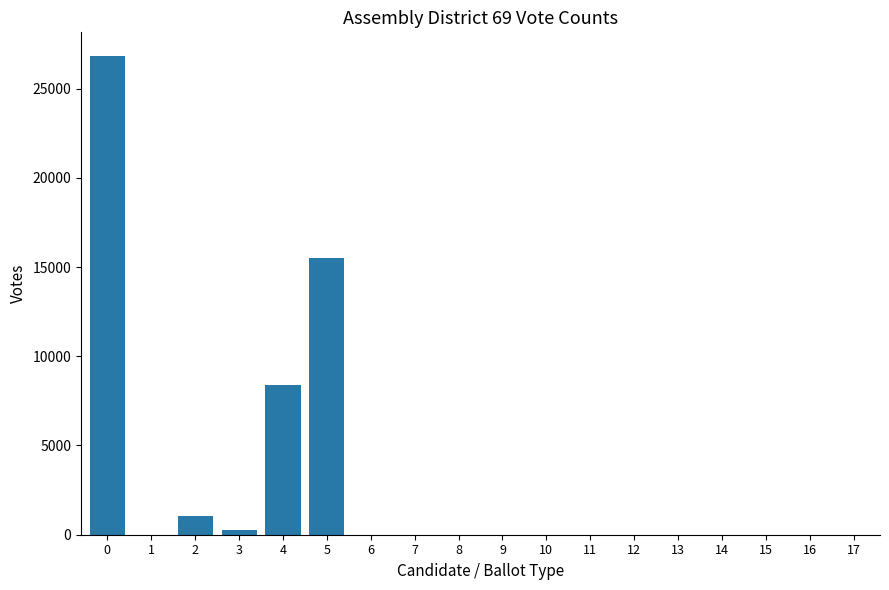

What is the greatest value displayed?

26810